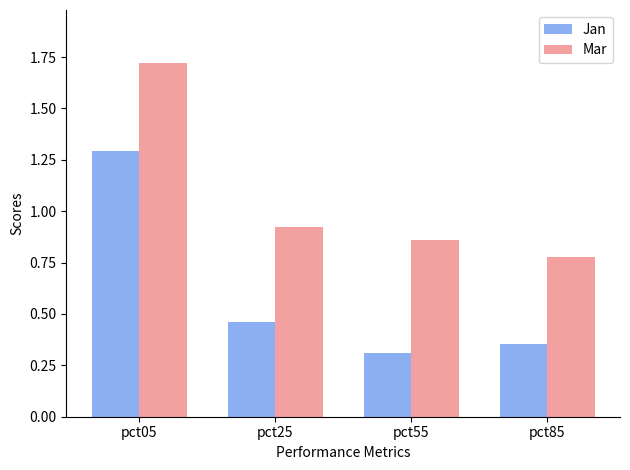

Rank the series by their average value, from lowest to highest.

Jan, Mar